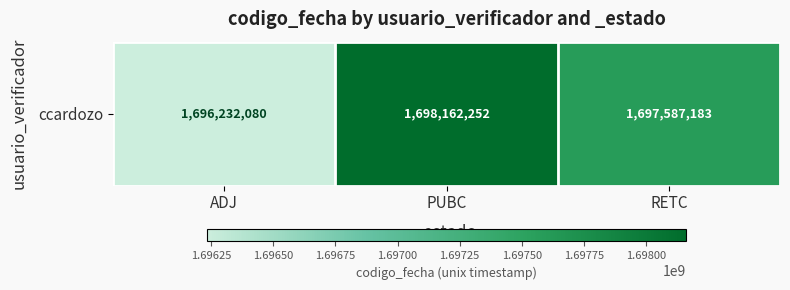

Reading right to left, transcribe all the data shown in this chart.

1697587183	1698162252	1696232080